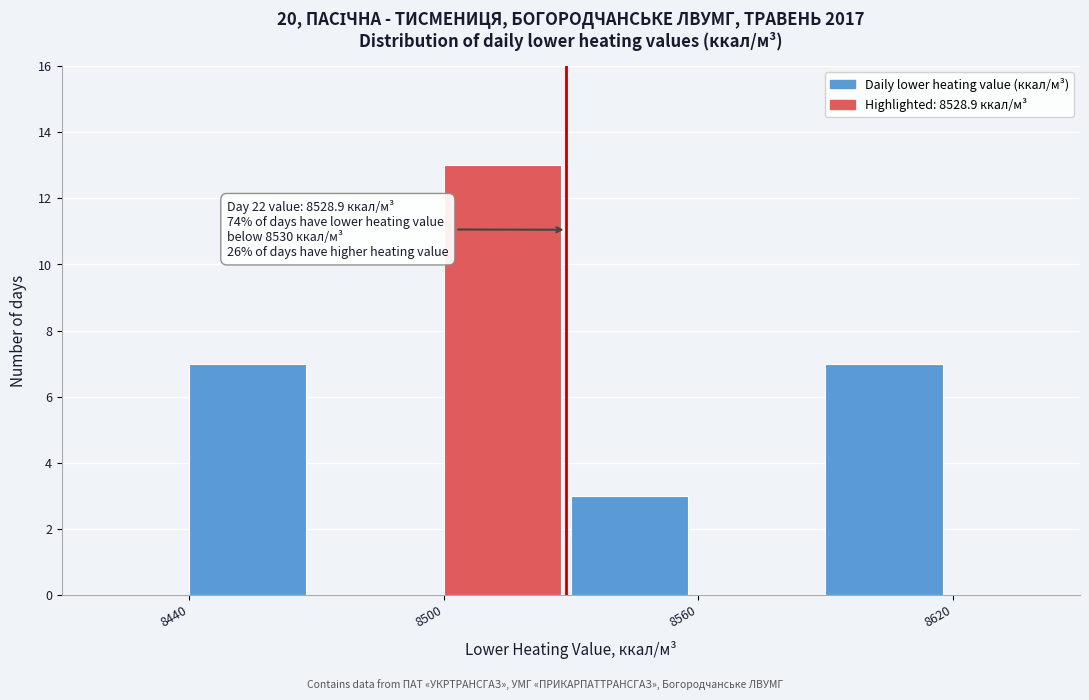

Around what value on the x-axis is the tallest bar? Give the approximate position of its centre, as read against the axis.

8510